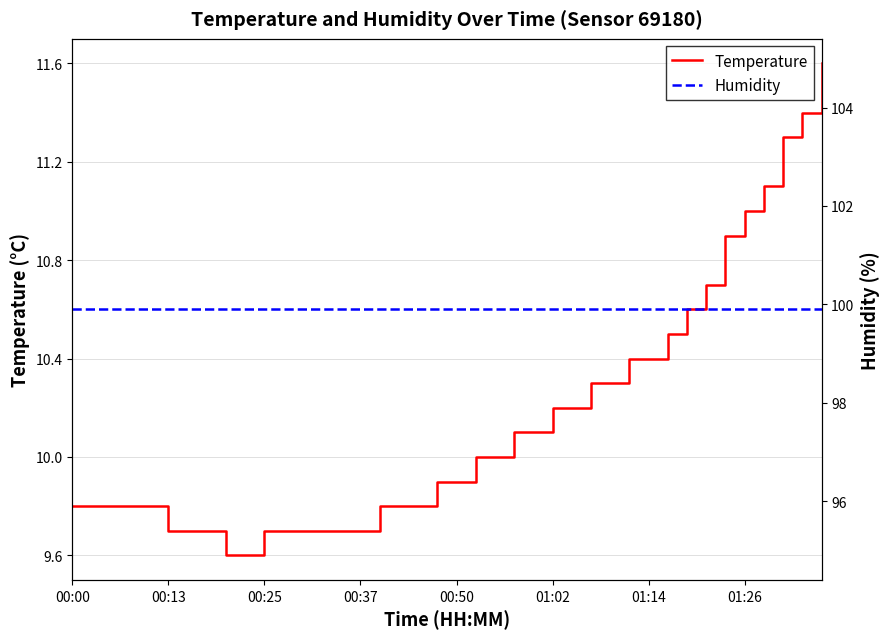

Which series has the largest total across all categories?

humidity